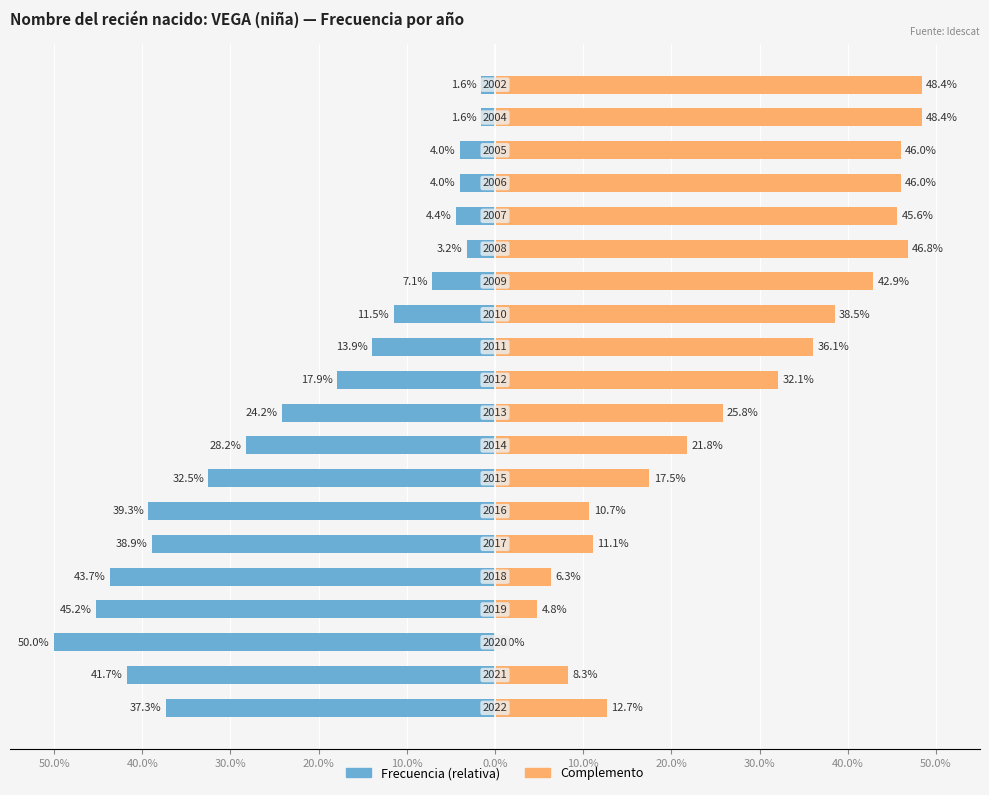

What is the difference between the maximum and minimum values in the Complemento series?

48.4